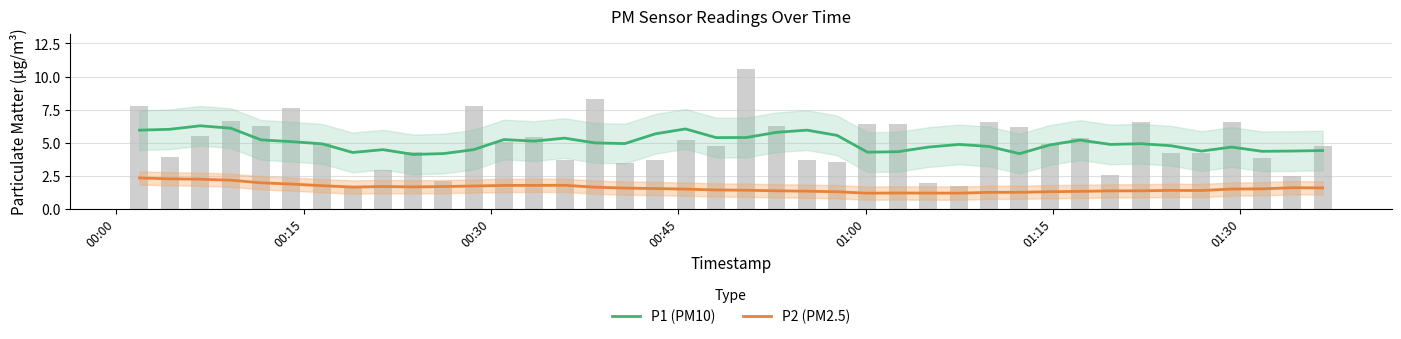

Which series has the largest range (max minus min)?

P1 (PM10)